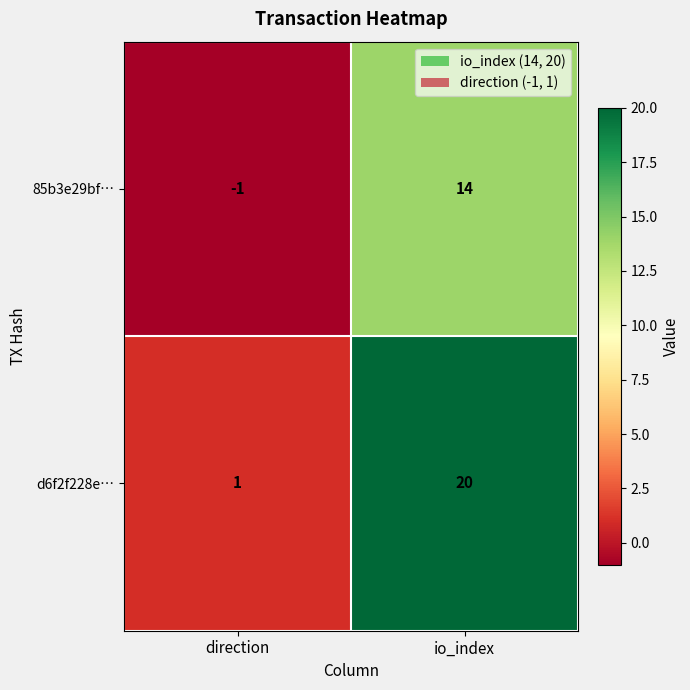

What is the difference between the highest and lowest values at io_index?

6